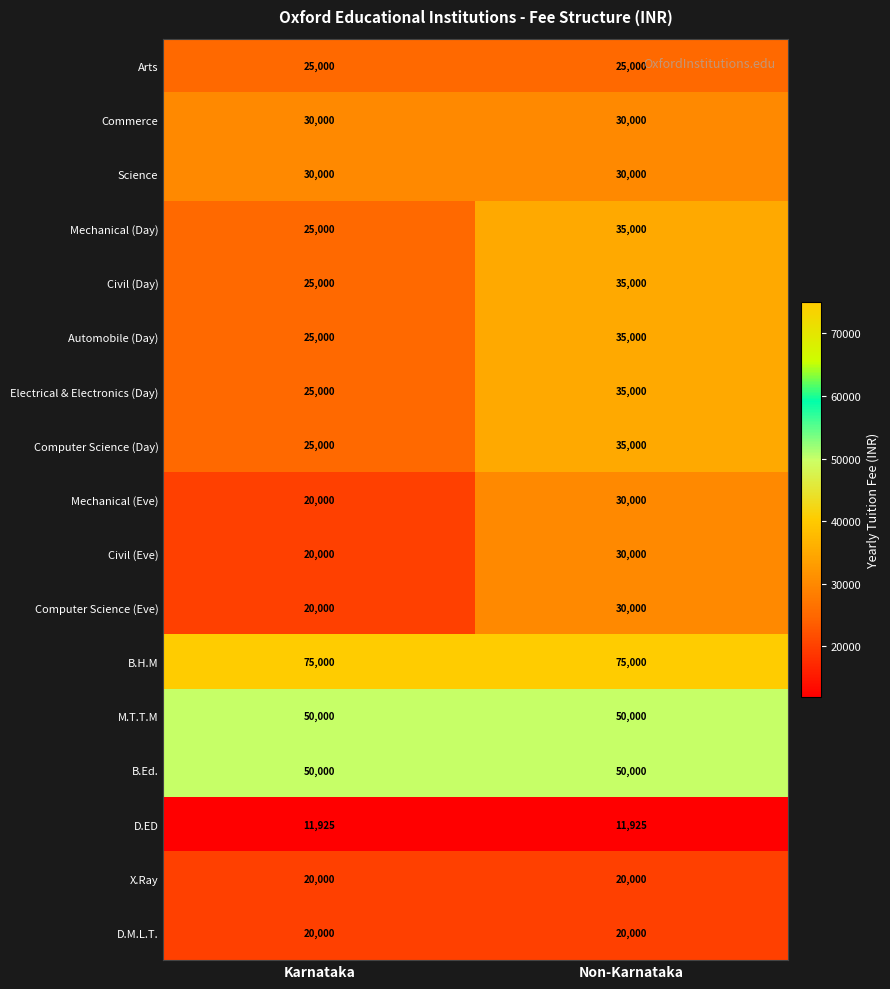

How many categories are shown in the chart?

2